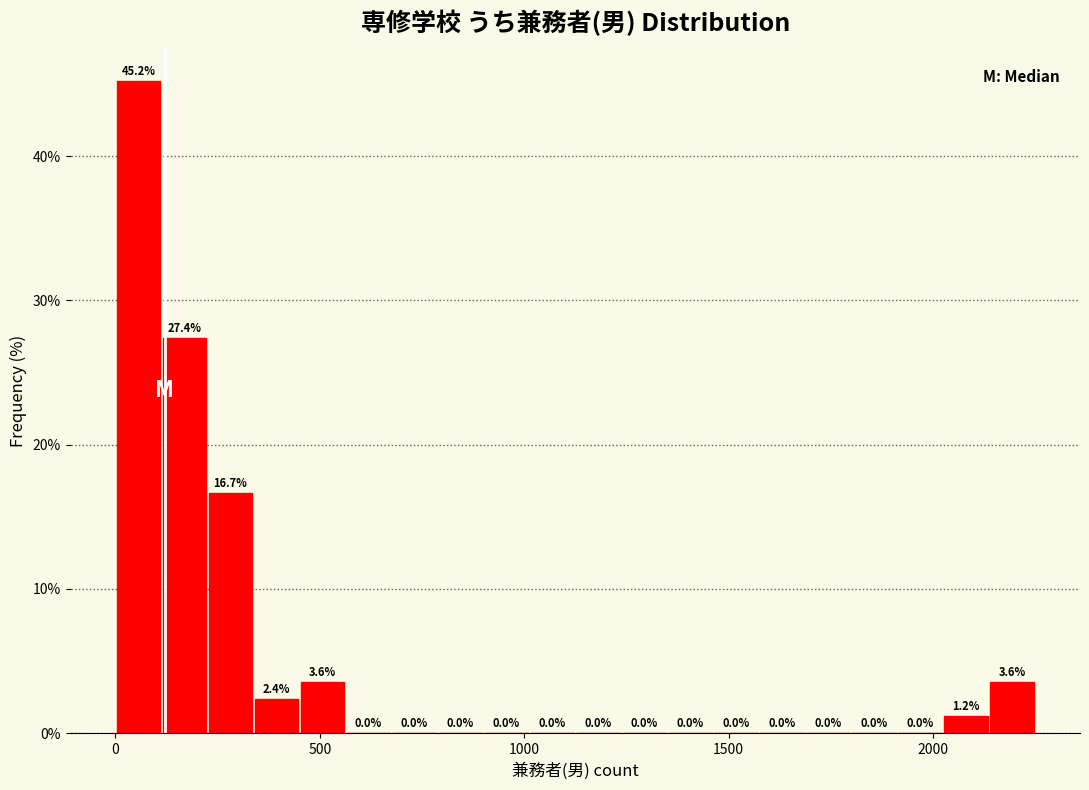

Read against the x-axis, roughly where is the centre of the tallest bar?

50